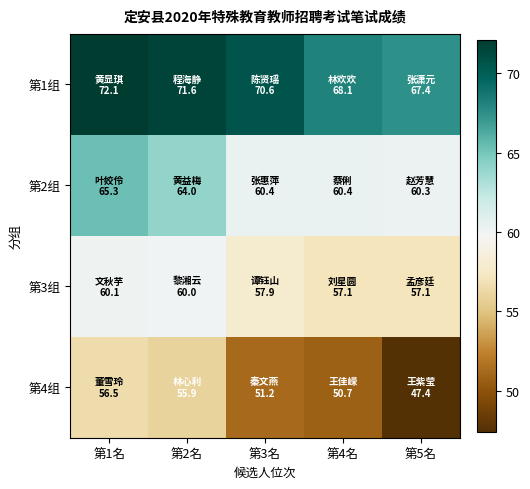

List the series in order of their overall mean, lowest first.

第4组, 第3组, 第2组, 第1组